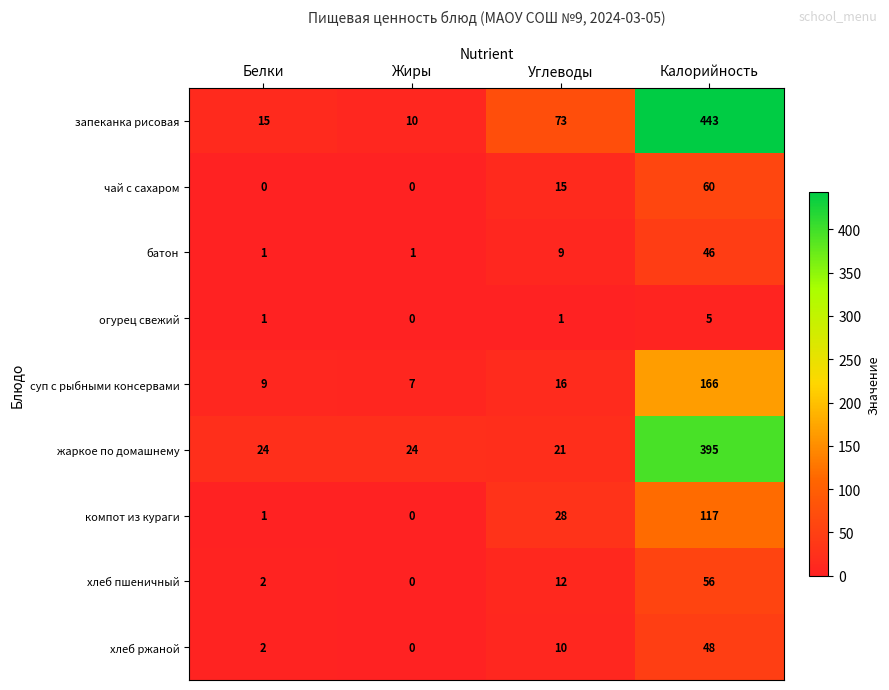

What is the approximate value of хлеб ржаной at Калорийность?

48